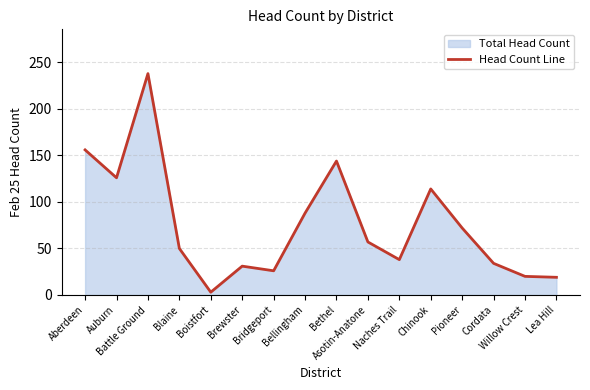

Which has a higher value, Cordata or Battle Ground?

Battle Ground